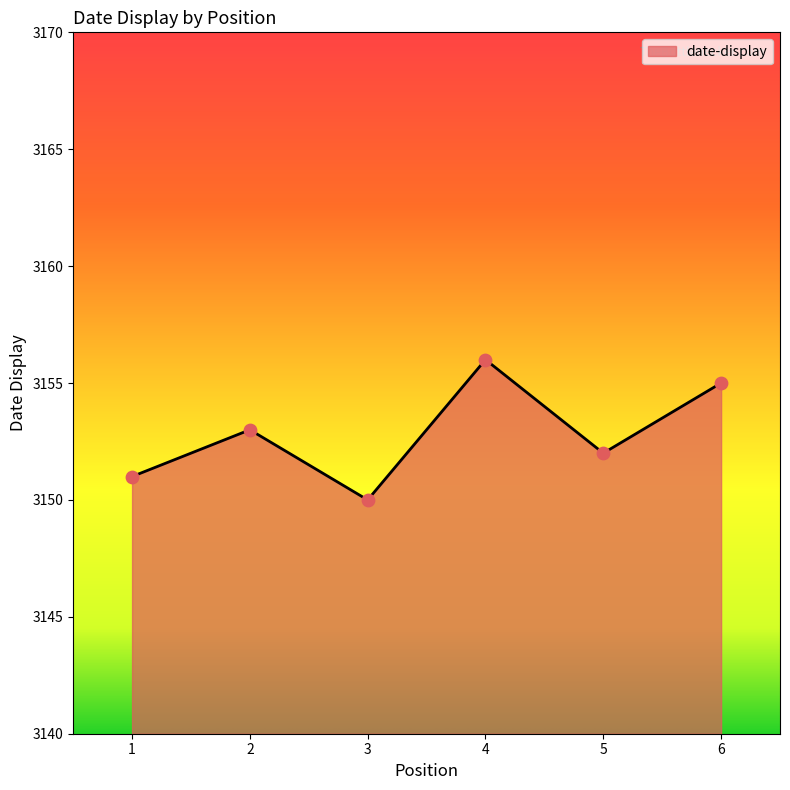

Approximately how many times larger is the value at 1 compared to 5?

1.0